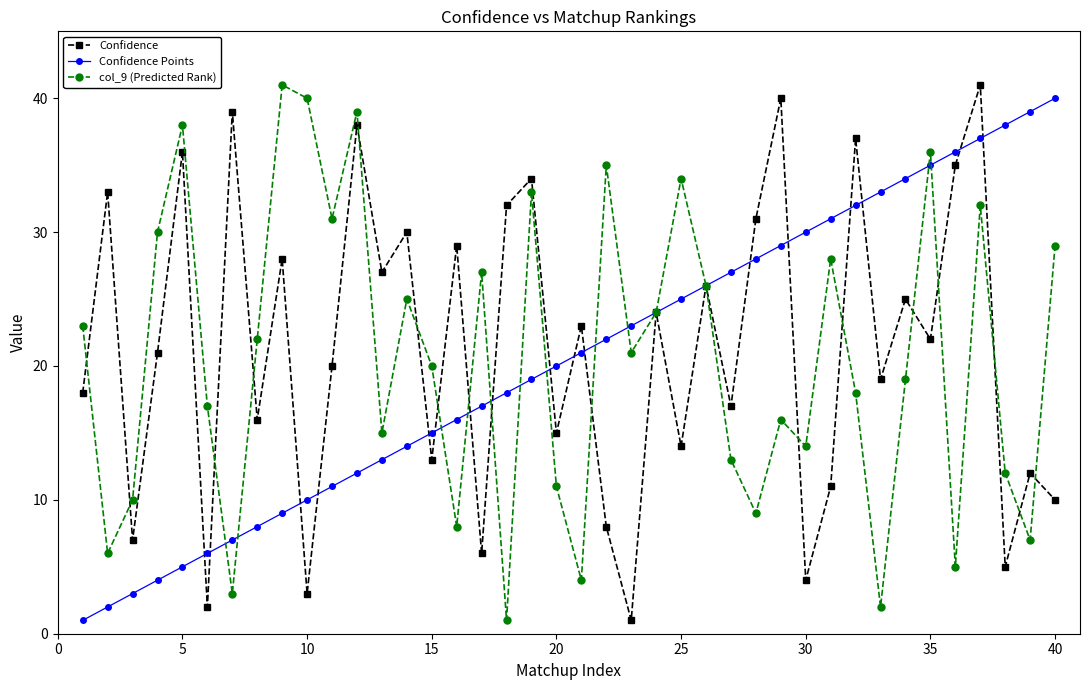

What is the difference between the second highest and minimum values in the col_9 (Predicted Rank) series?

39